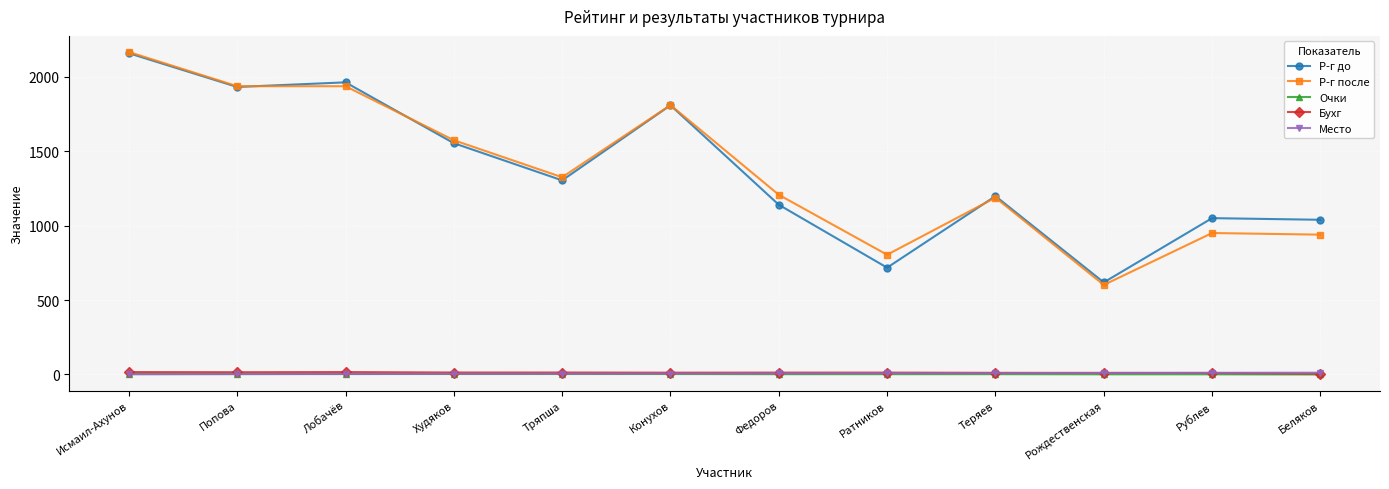

What is the difference between the highest and lowest values at Лобачёв?

1961.0